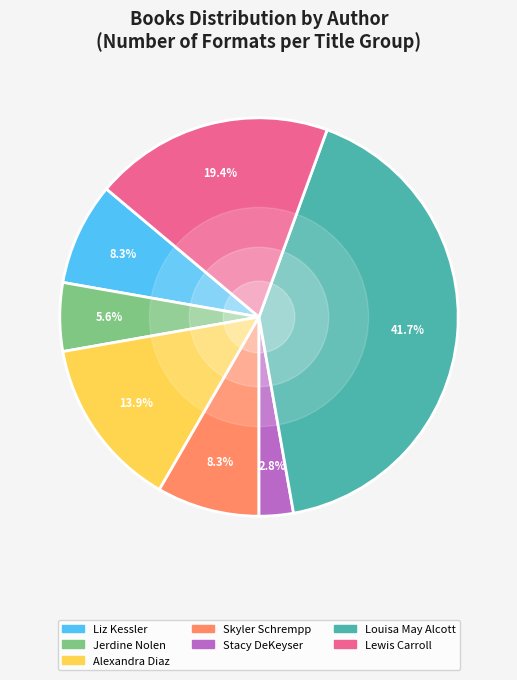

Which has a higher value, Skyler Schrempp or Alexandra Diaz?

Alexandra Diaz